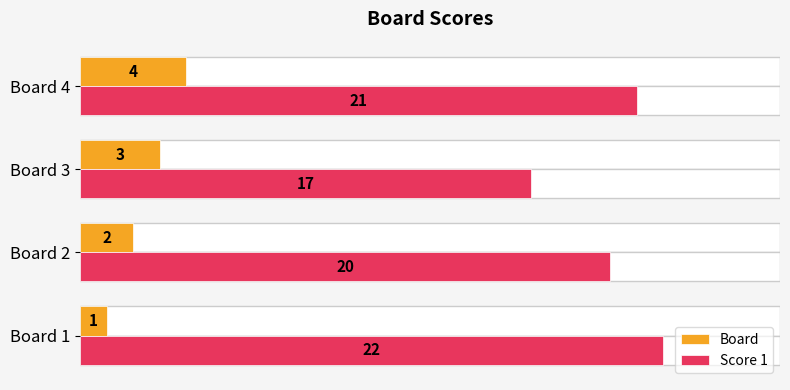

Which series changed the most between Board 2 and Board 3?

Score 1